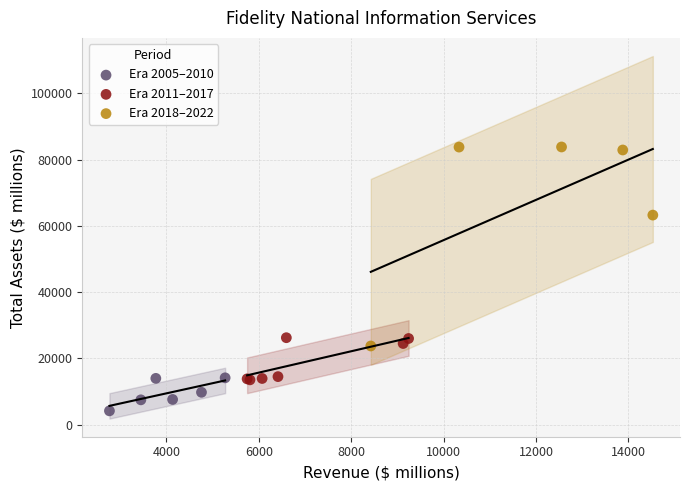

What are all the series names shown in the legend?

Era 2005–2010, Era 2011–2017, Era 2018–2022